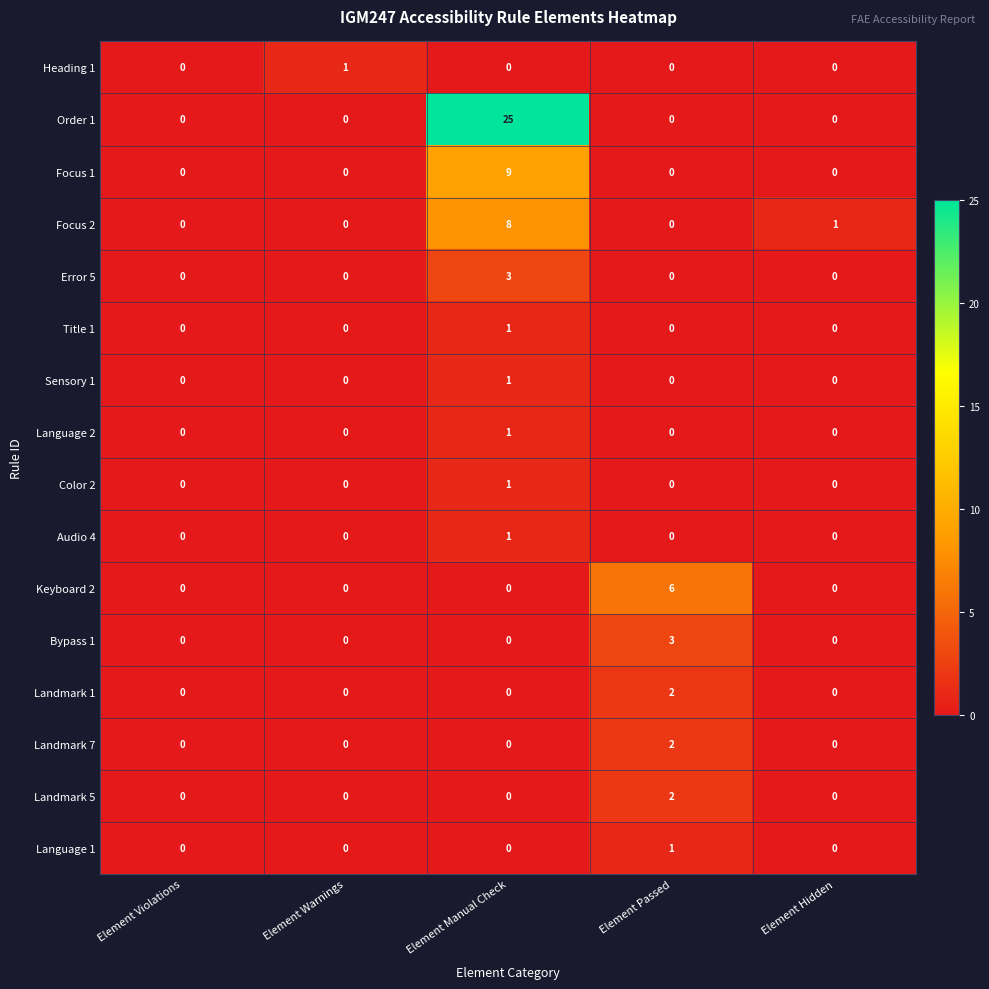

What is the average value of the Order 1 series?

5